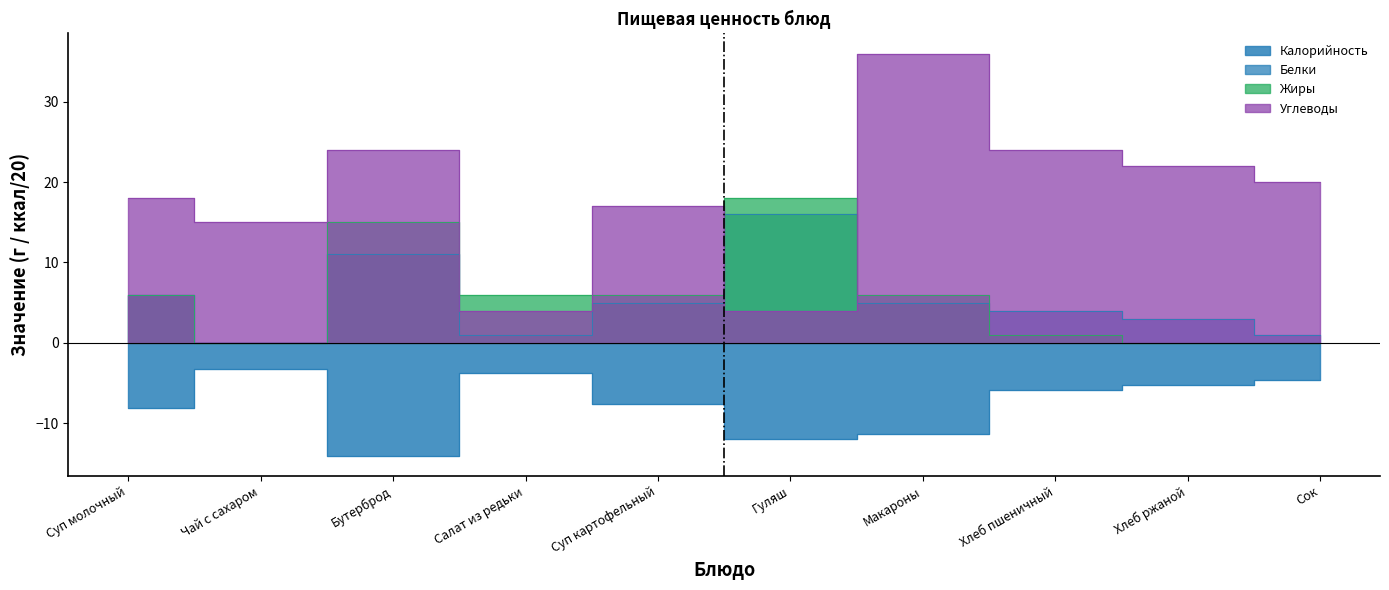

What is the maximum value shown in the chart?

36.0